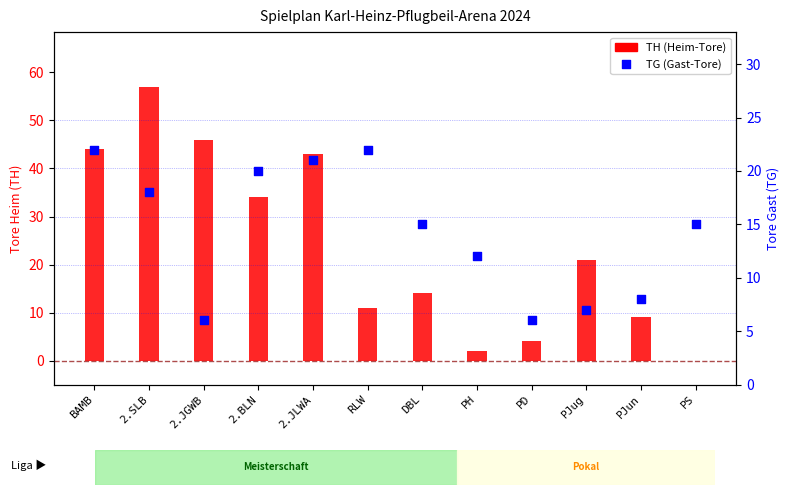

Which series reaches the maximum Y coordinate?

TH (Heim-Tore)